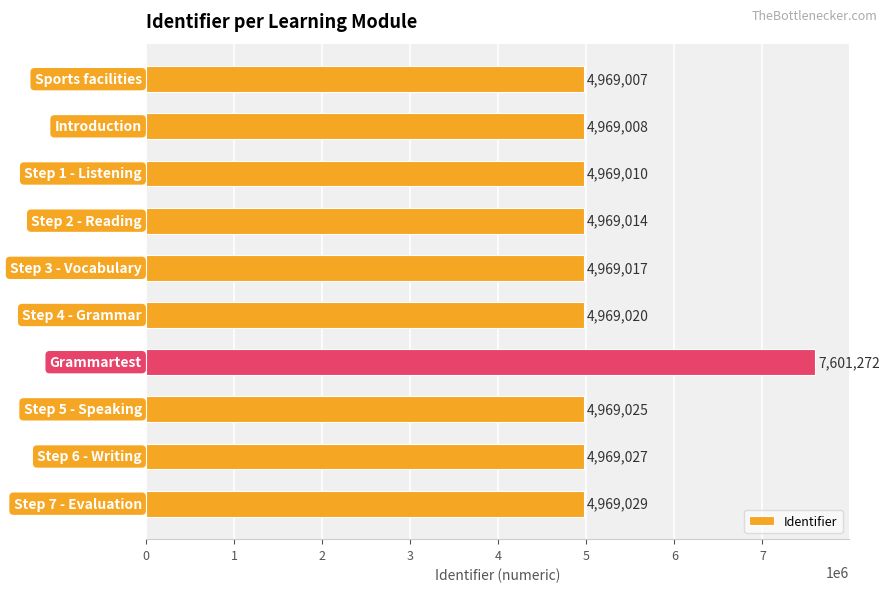

What is the value of the 9th bar from the top?

4969027